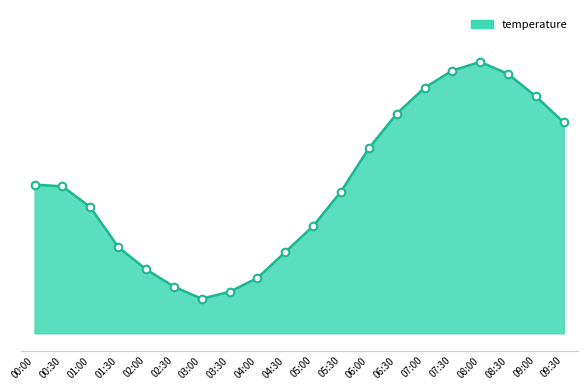

Which has a higher value, 02:00 or 06:30?

06:30